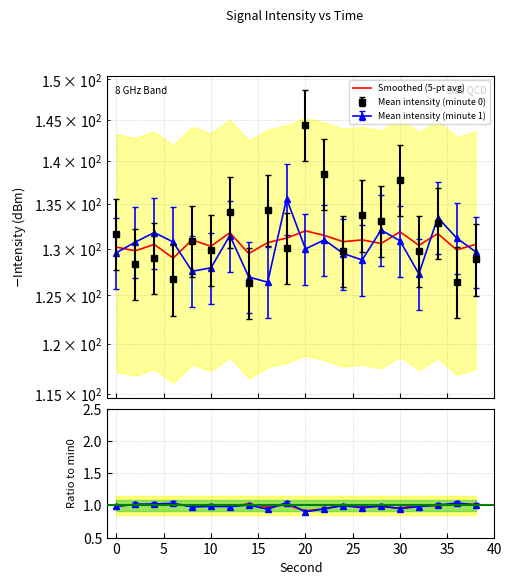

What is the sum of all values?

19.8